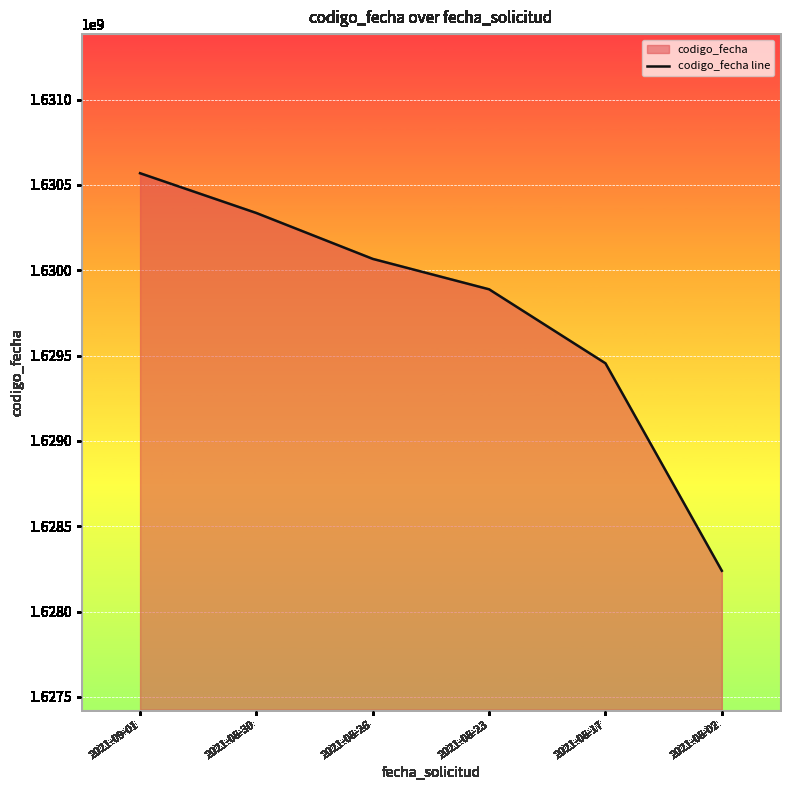

Is it true that the value at 2021-08-23 is 1629888594?

True